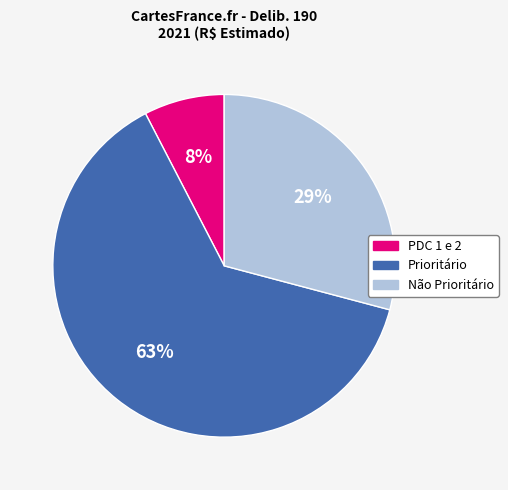

What percentage is the PDC 1 e 2 slice, to the nearest percent?

8%